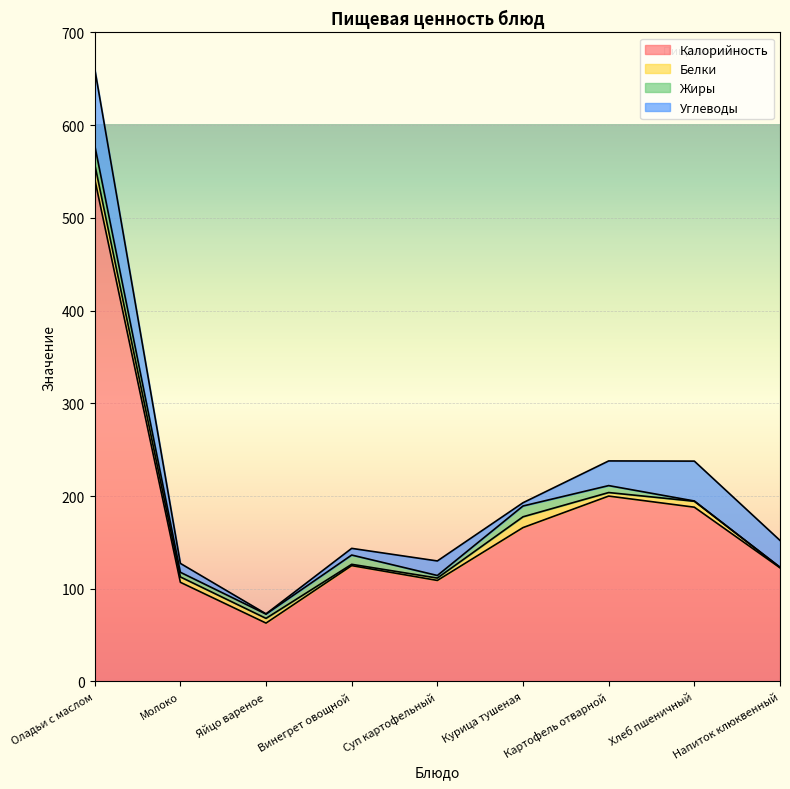

What is the label of the 5th point from the right?

Суп картофельный